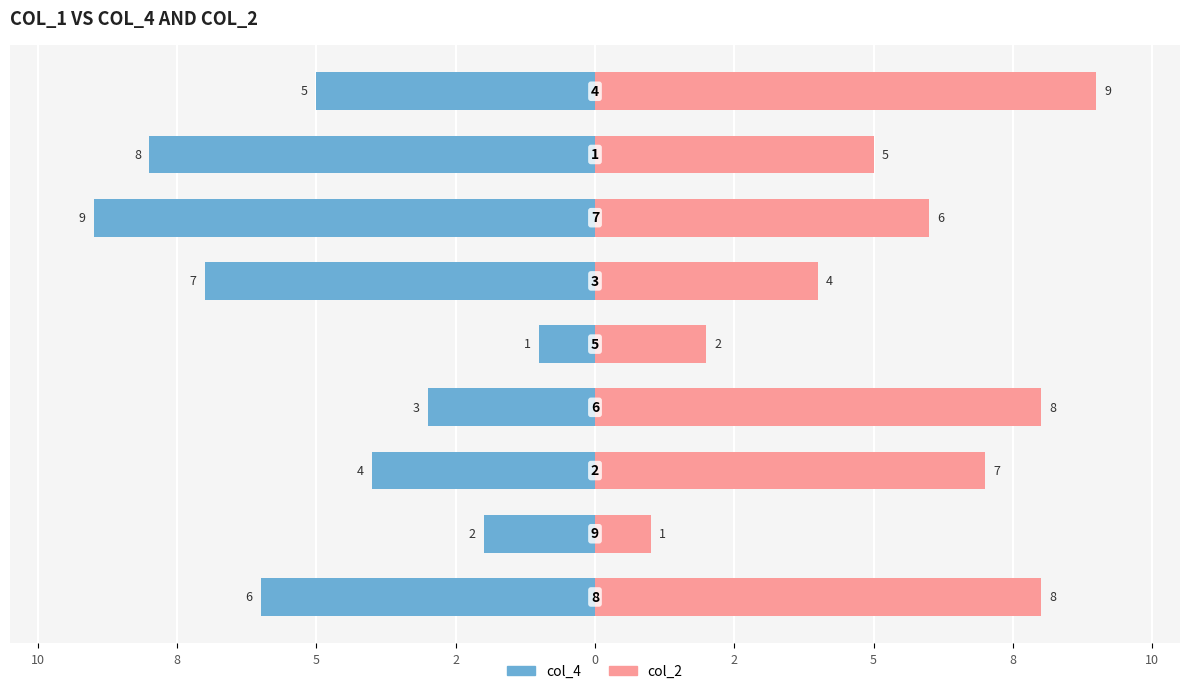

The col_2 series shows 14 at 8. True or false?

False